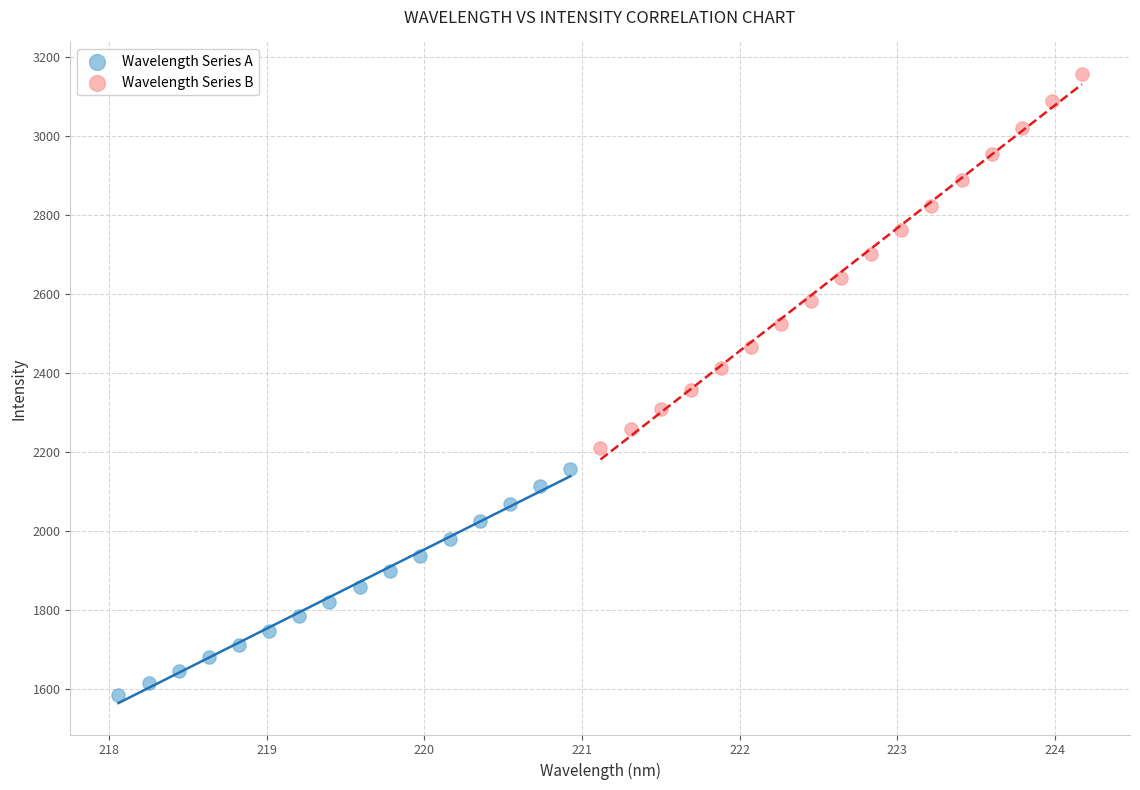

Which series contains the highest Y value?

Wavelength Series B